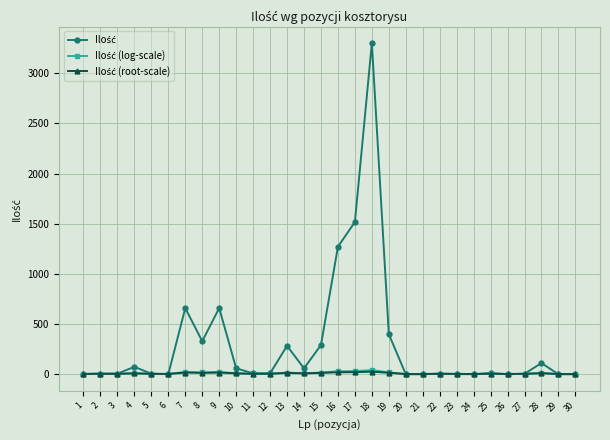

How many series are shown in this chart?

3